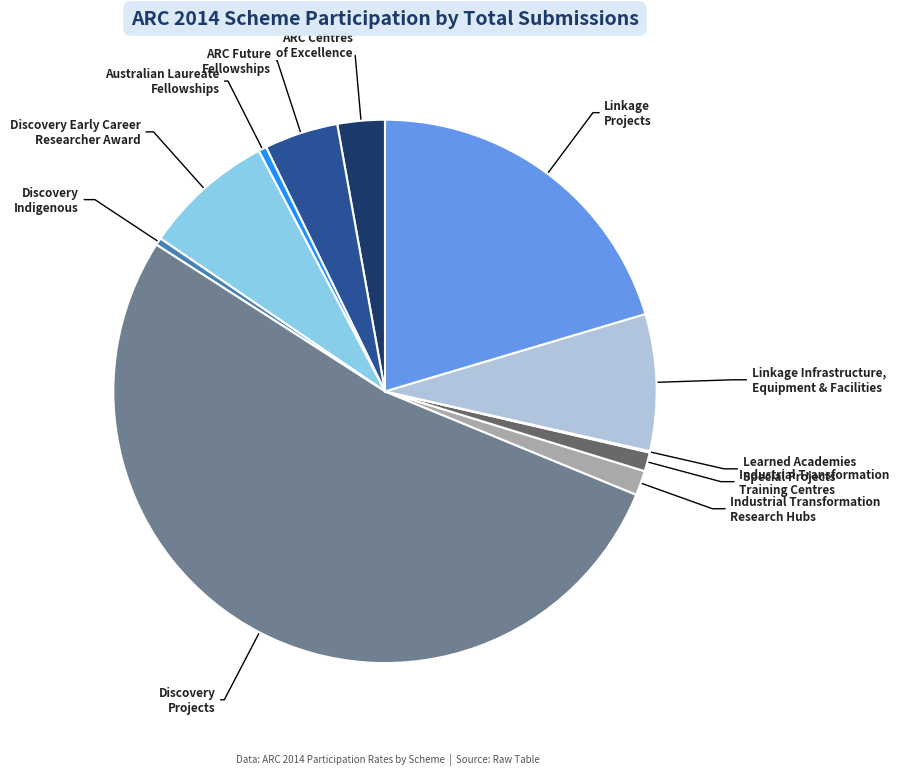

Which slice is the largest?

Discovery Projects